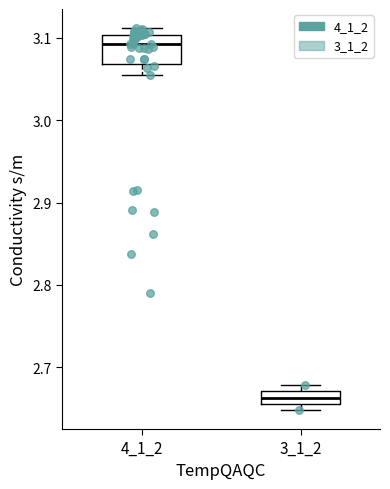

Where does the lower whisker of the box at x = 4_1_2 end on the y-axis? The values are not printed on the chart, so give them approximately, as read against the axis.

3.06